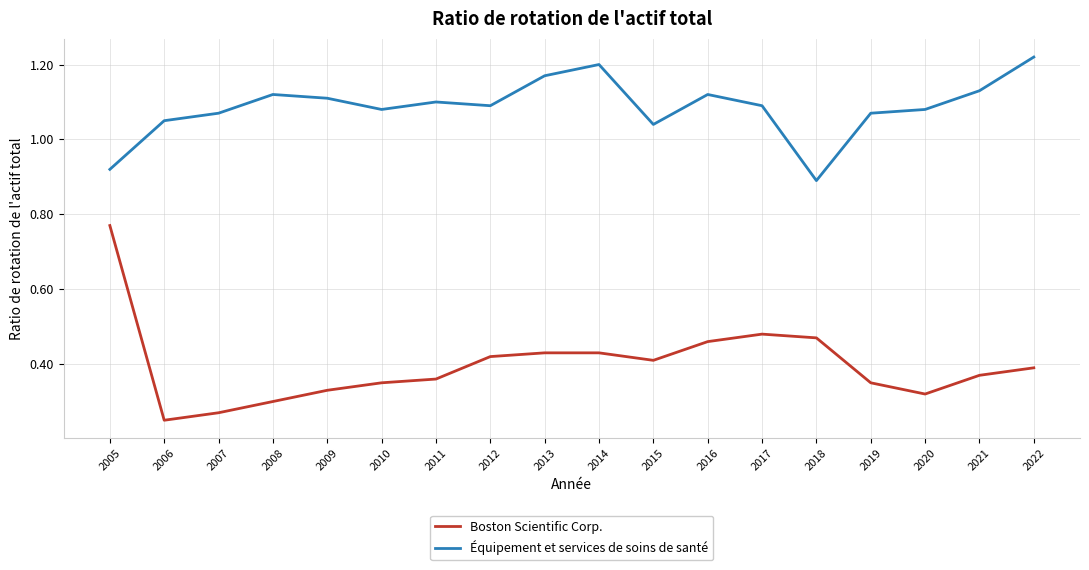

True or false: Équipement et services de soins de santé and Boston Scientific Corp. intersect in this chart.

False